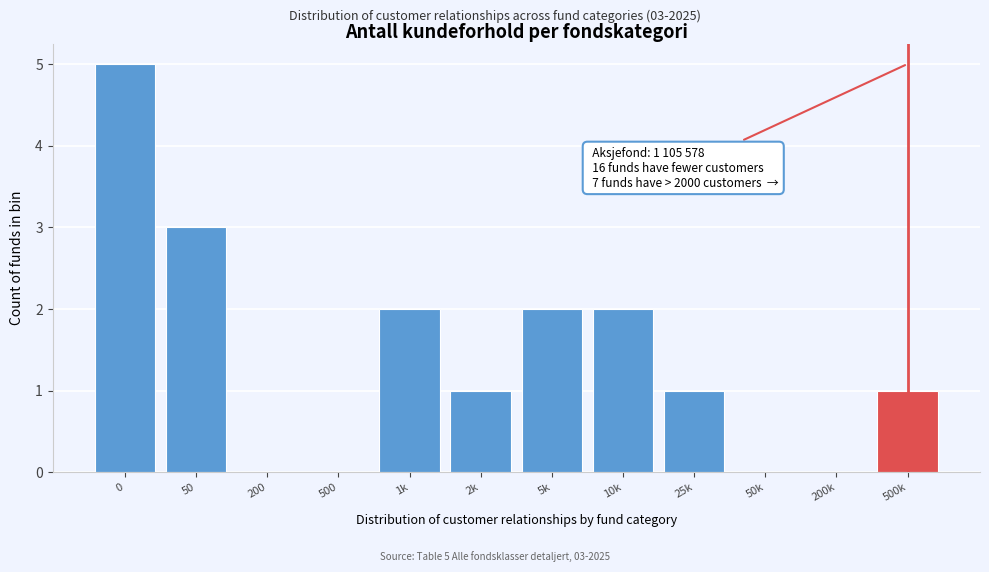

Reading left to right, extract all data points from this chart.

0=5	50=3	200=0	500=0	1k=2	2k=1	5k=2	10k=2	25k=1	50k=0	200k=0	500k=1